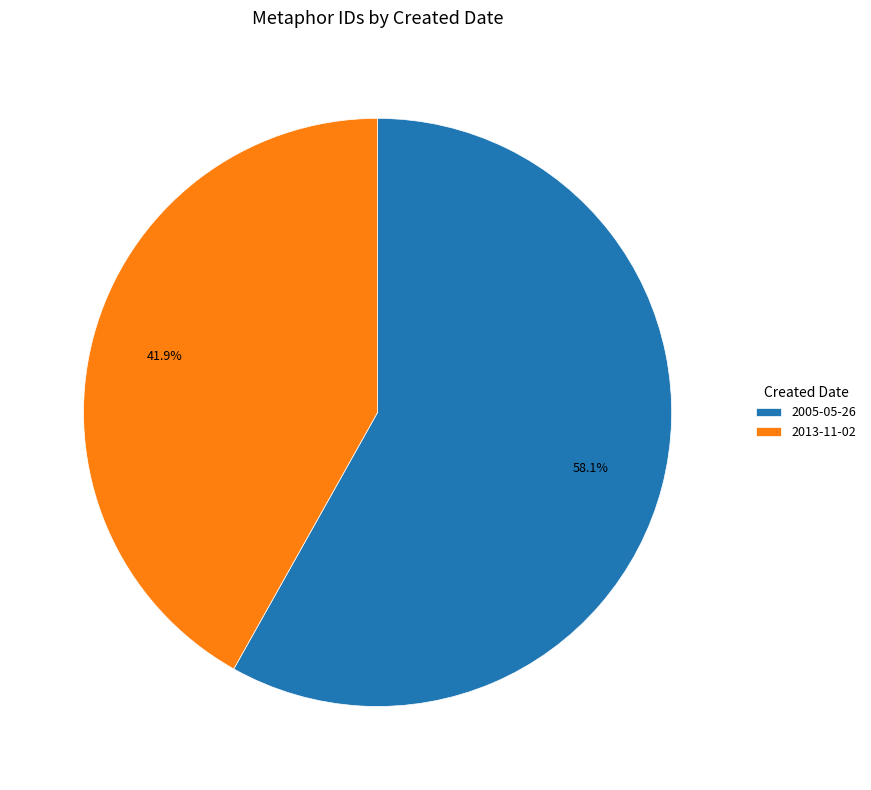

To the nearest percent, what portion does 2013-11-02 represent?

42%